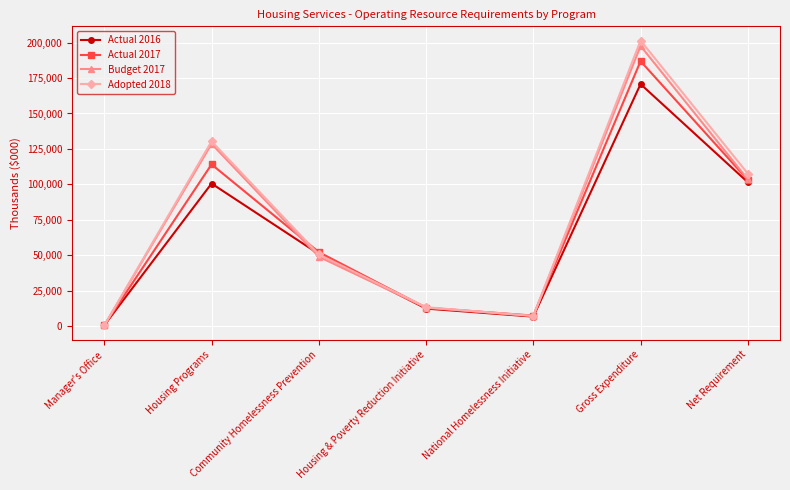

Reading left to right, transcribe all the data shown in this chart.

Actual 2016: 518	100549	50817	12262	6595	170741	101436
Actual 2017: 504	114066	52140	12881	7336	186927	103089
Budget 2017: 341	128556	48864	12879	7058	197698	103484
Adopted 2018: 348	130317	50488	13249	7058	201460	107546